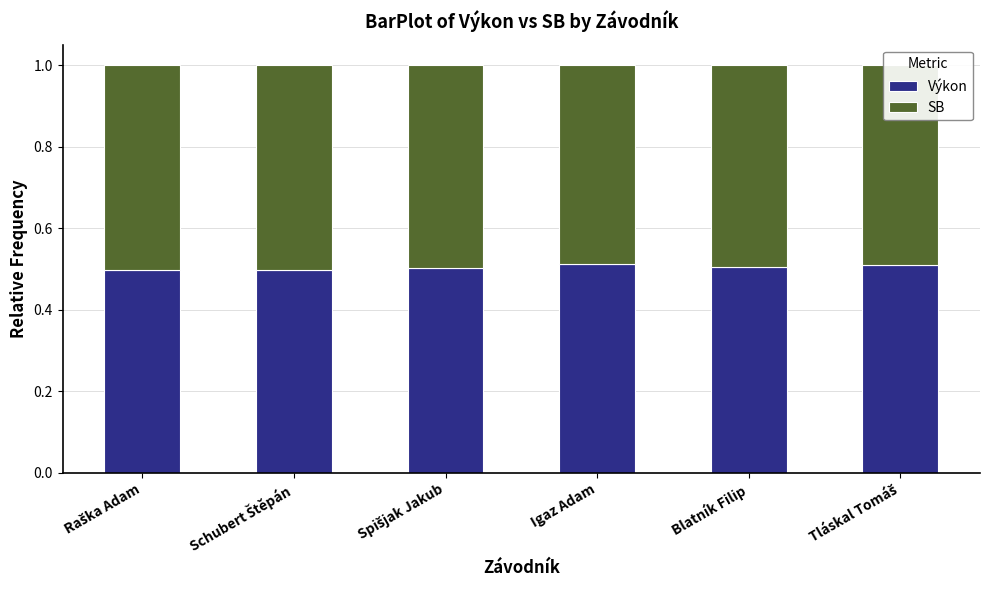

True or false: Výkon has a value of 0.7 at Blatník Filip.

False